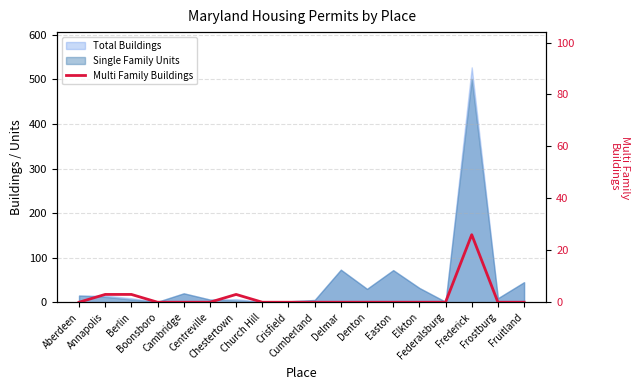

True or false: the data shows 17 at Cumberland.

False